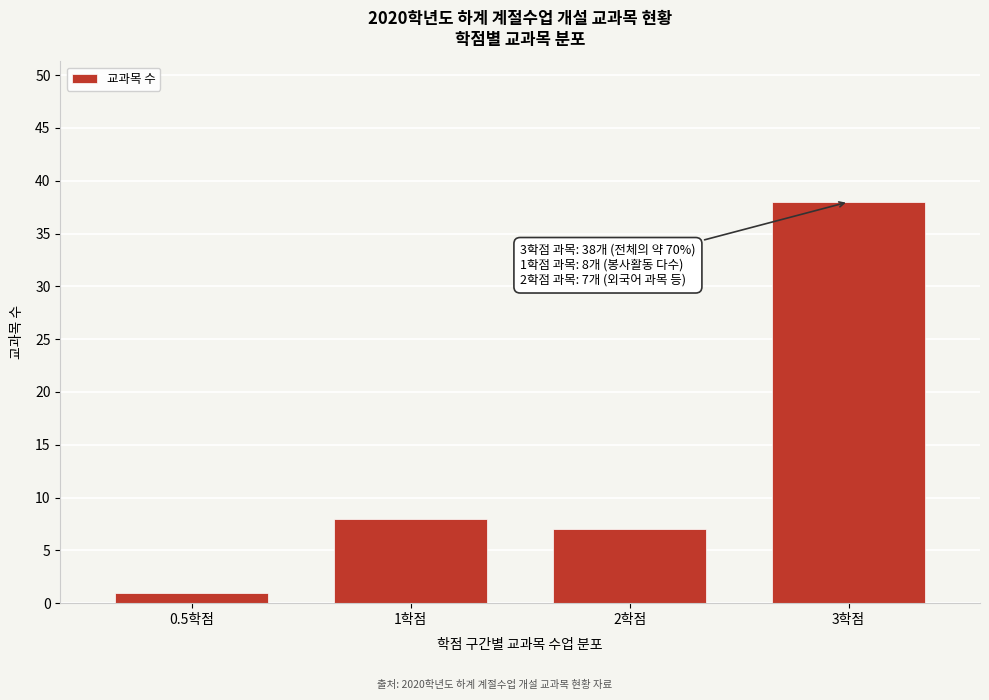

Reading right to left, what are all the values shown in this chart?

38	7	8	1